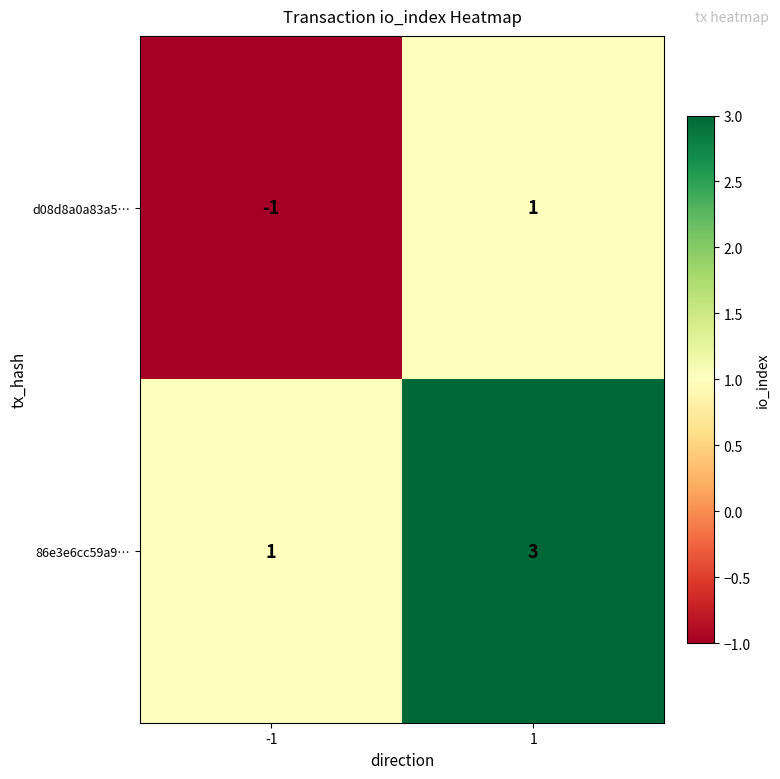

Rank the series by their maximum value, from highest to lowest.

86e3e6cc59a9…, d08d8a0a83a5…